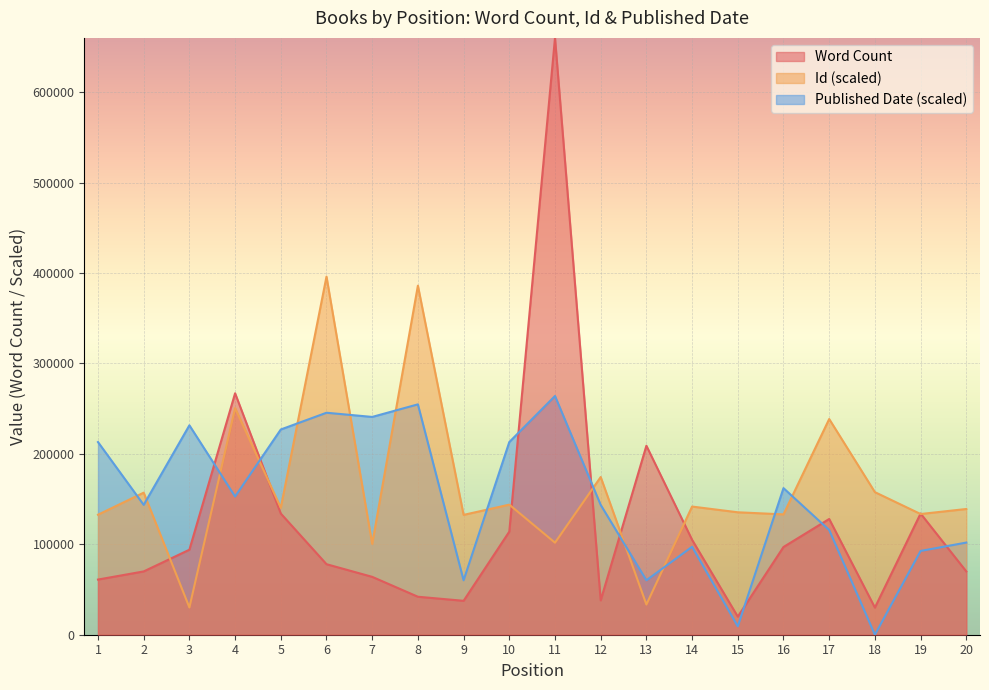

What is the average value of the Id series?

162913.1